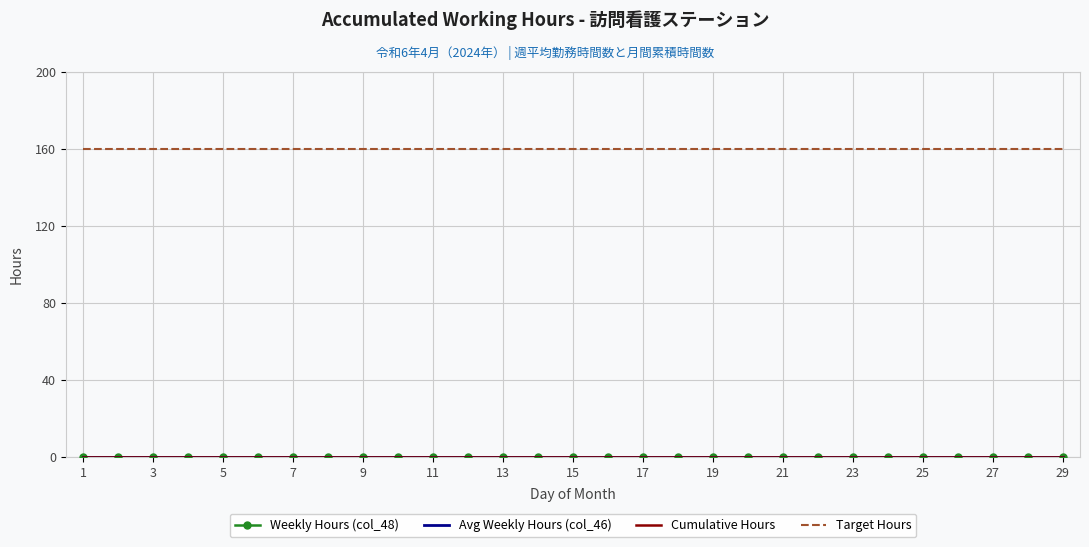

Which has a higher value, 15 or 17?

15